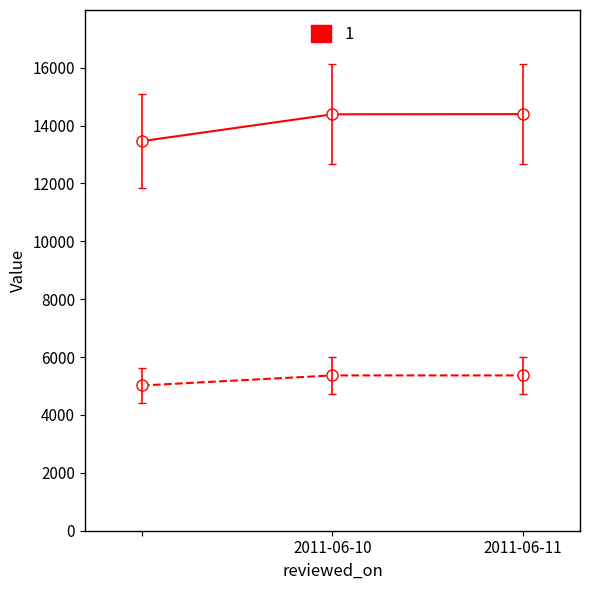

What is the greatest value displayed?

14393